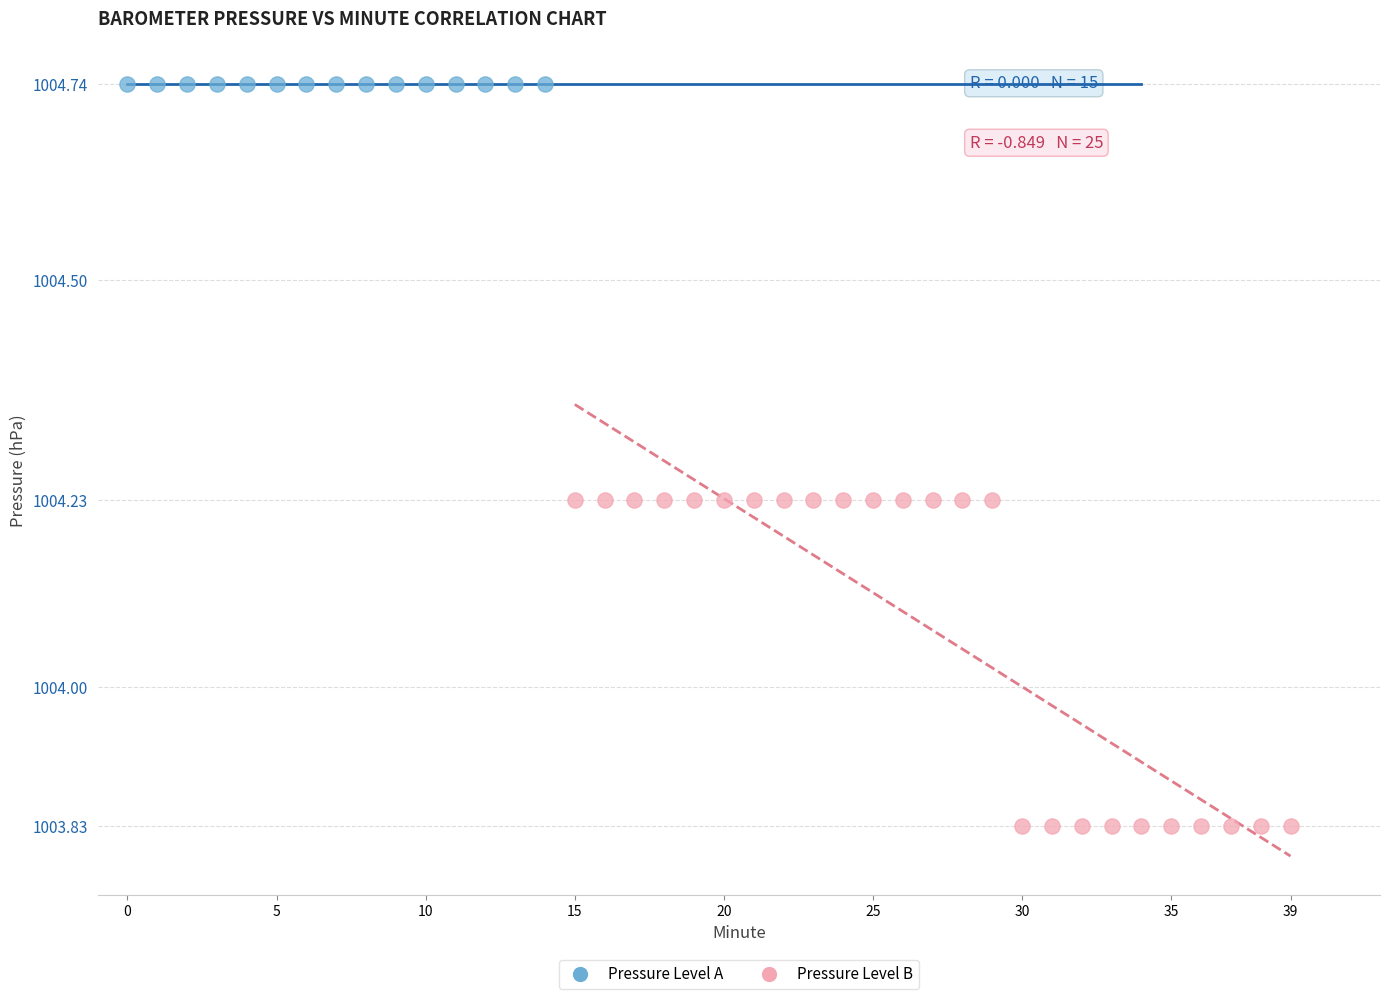

Which series contains the lowest Y value?

Pressure Level B